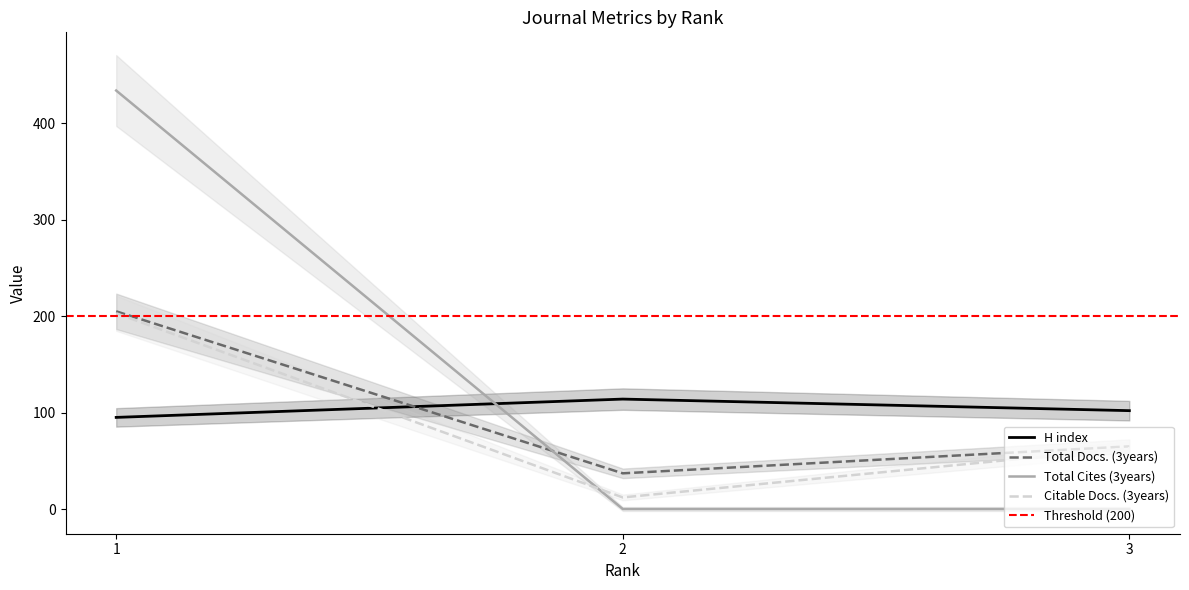

At which label does Total Docs. (3years) reach its peak?

1